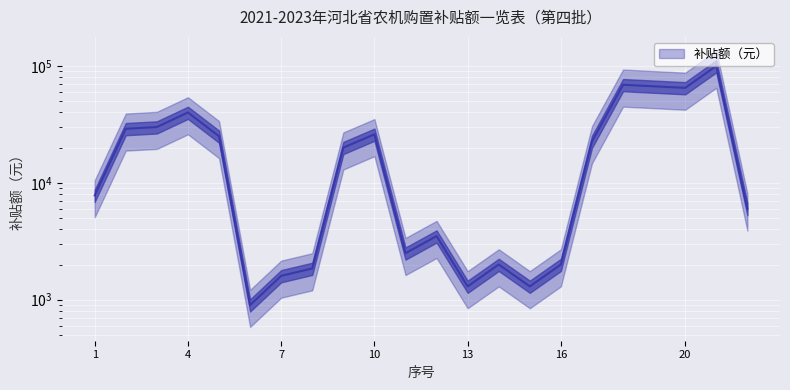

How many lines are shown in the chart?

1